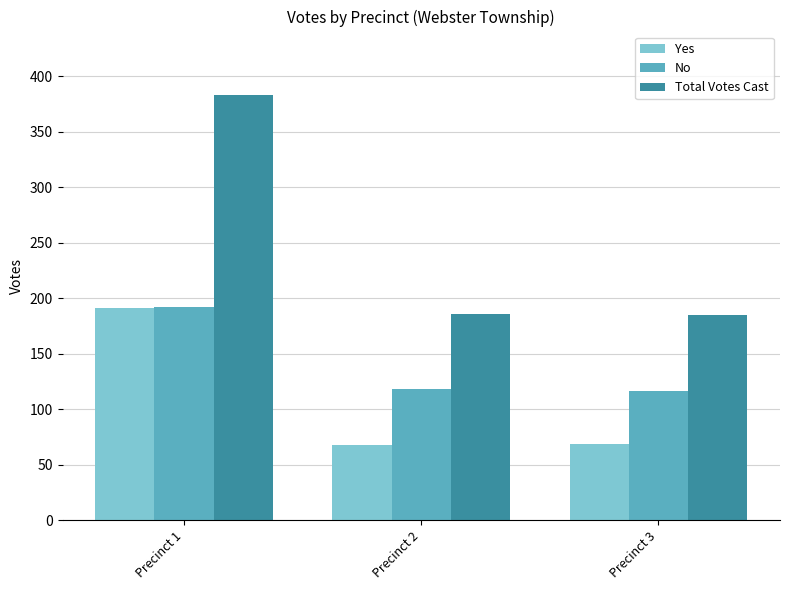

What is the difference between the highest and lowest values at Precinct 2?

118